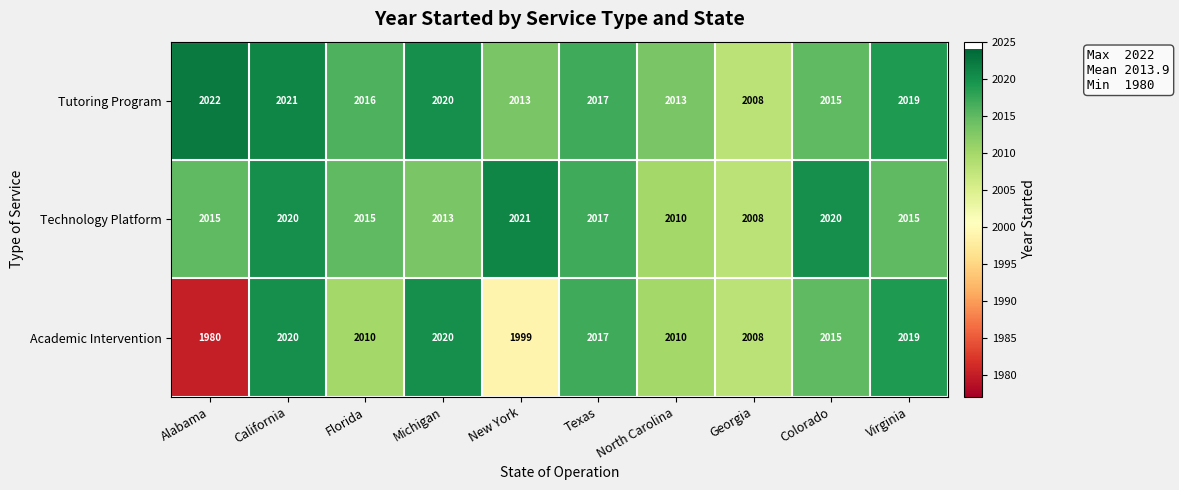

What is the difference between the maximum and minimum values in the Tutoring Program series?

14